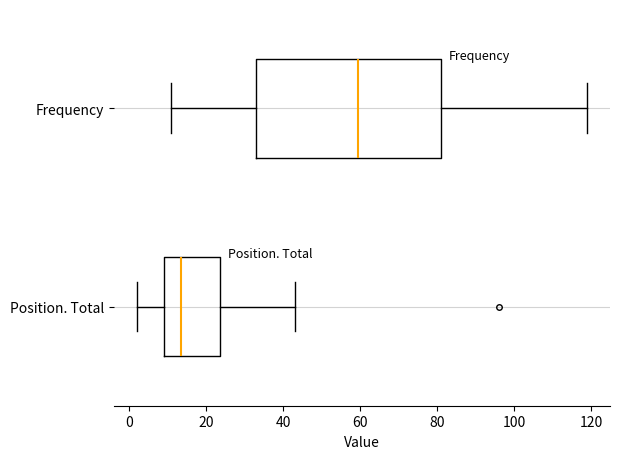

Reading bottom to top, read every box against the x-axis: the position of its median line, the range the box covers, and the ends of its whiskers. The values are not printed on the chart, so give them approximately, as read against the axis.

Position. Total: median 14, box 10 to 24, whiskers 2 to 44
Frequency: median 60, box 34 to 82, whiskers 12 to 120